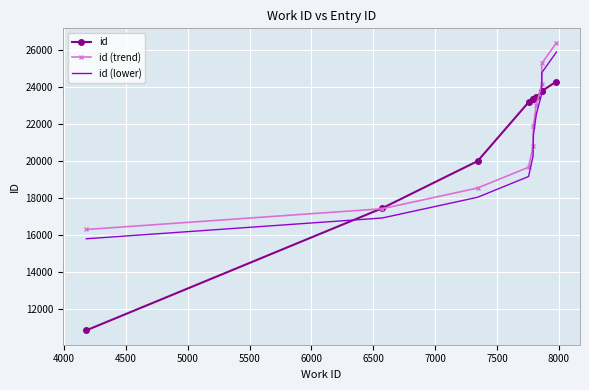

What is the sum of all id (lower) values?

208432.0